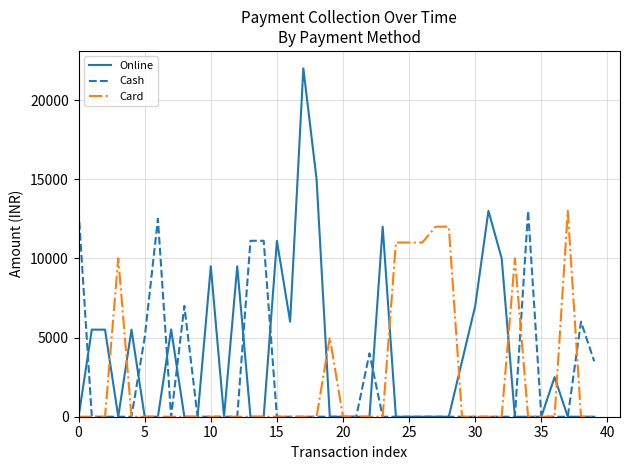

Which series has the largest range (max minus min)?

Online